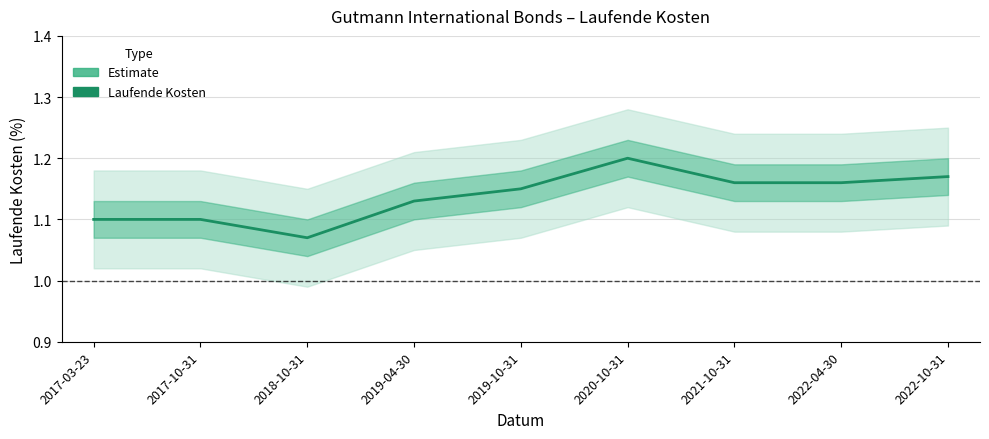

Where is the first local minimum?

2018-10-31